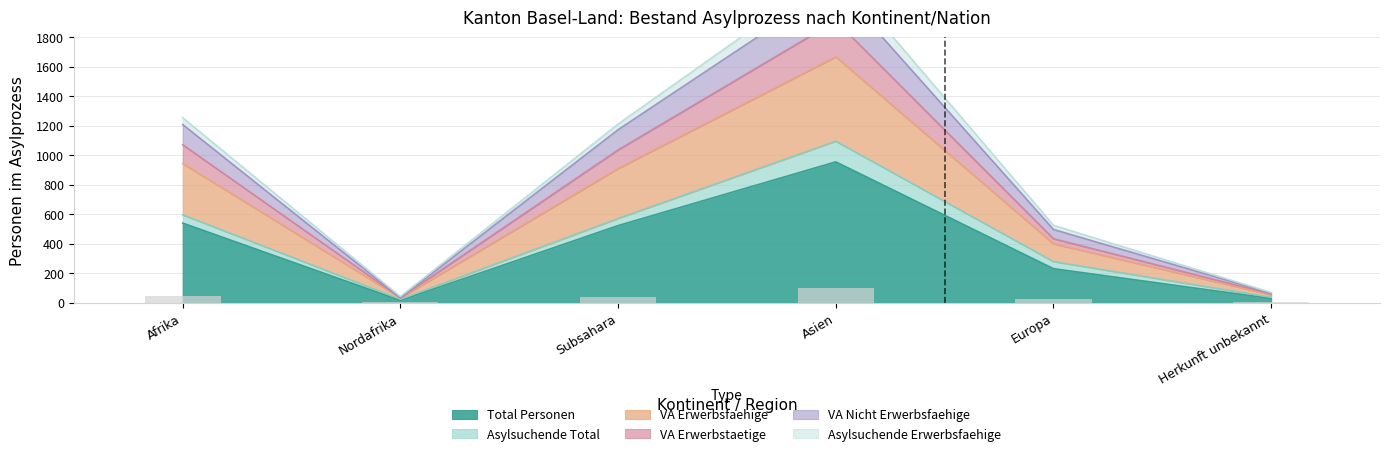

True or false: Total Personen has a value of 541 at Afrika.

True